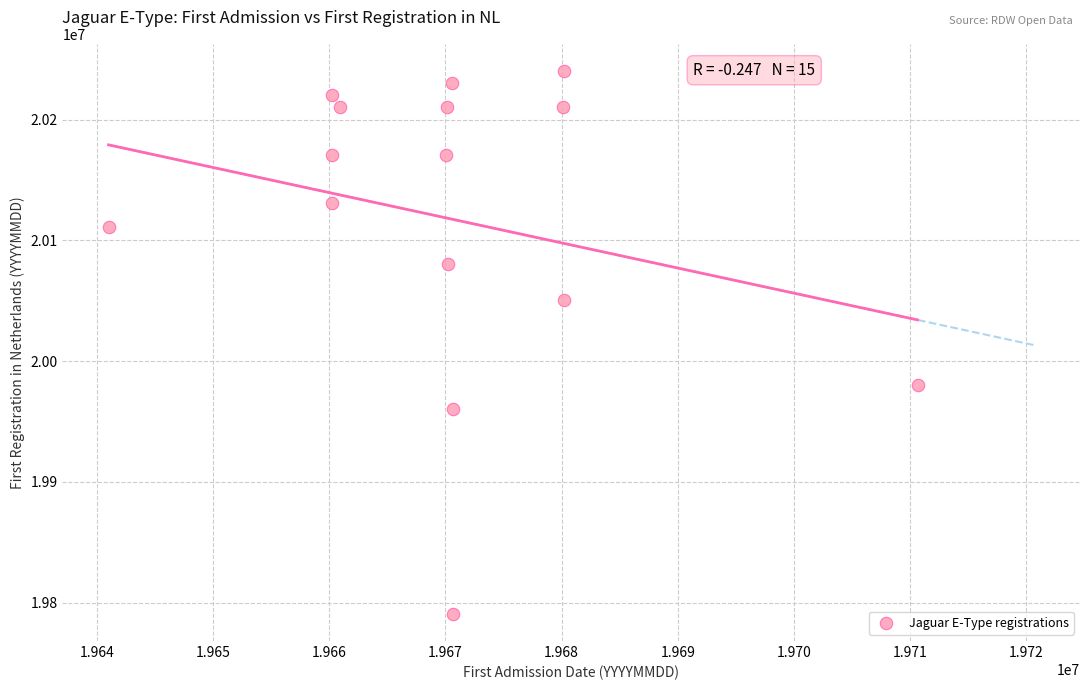

What is the range of Y values (max minus min)?

449507